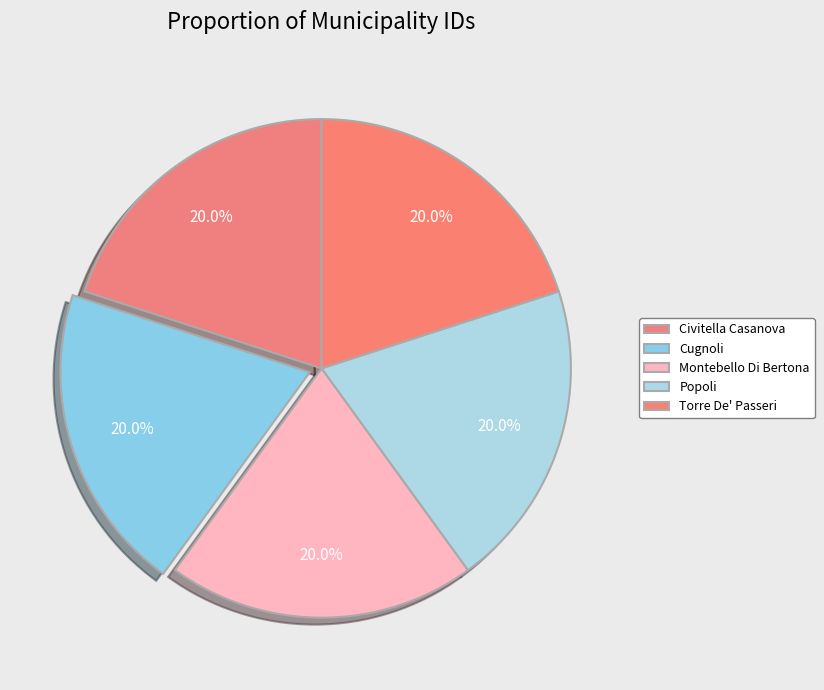

Count the number of slices in the pie.

5